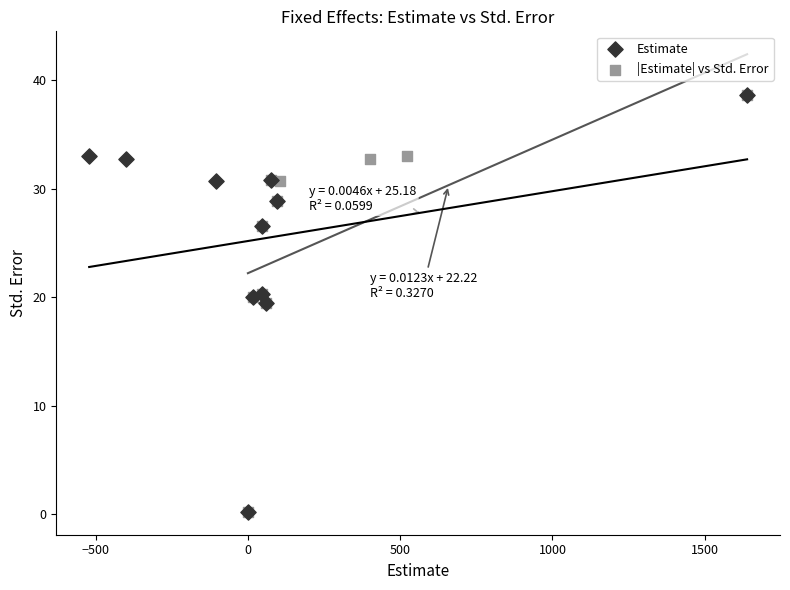

What are all the series names shown in the legend?

Estimate, |Estimate| vs Std. Error